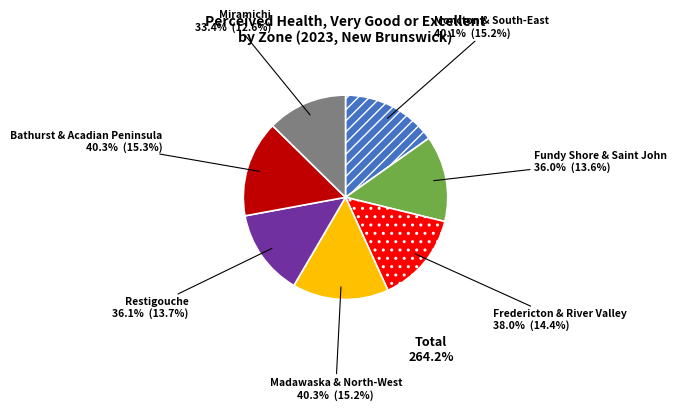

To the nearest percent, what is the combined percentage of Restigouche Area and Madawaska and North-West Area?

29%